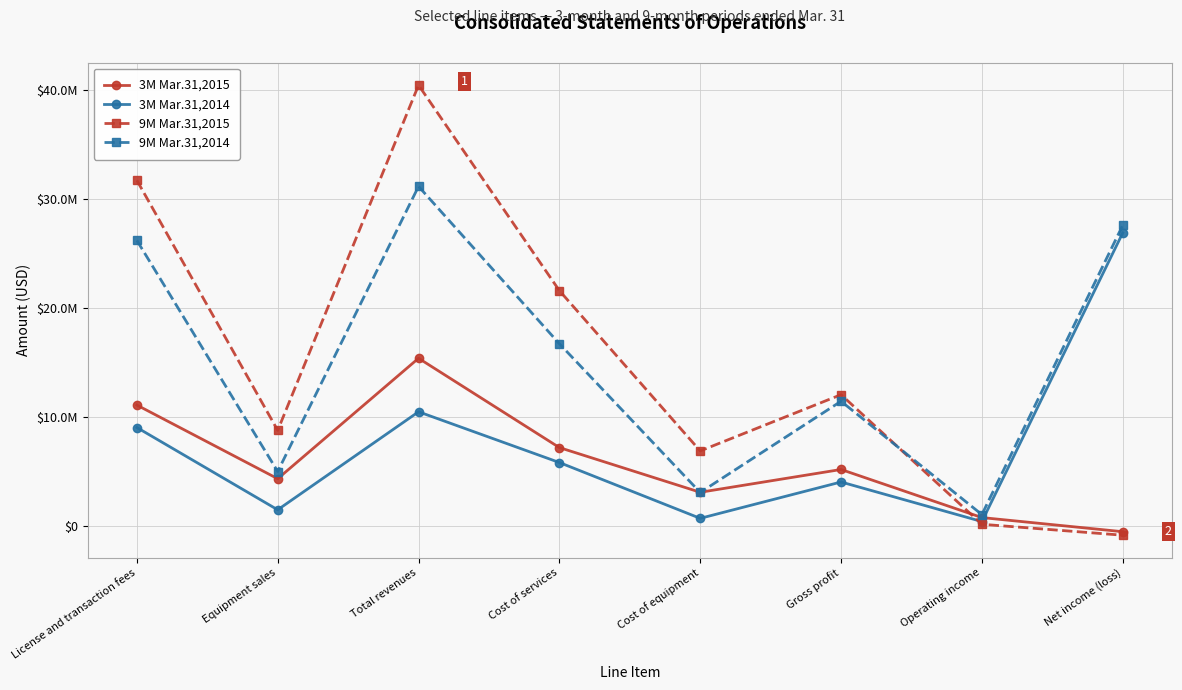

Is it true that 3M Mar.31,2015 equals 17891498 at License and transaction fees?

False